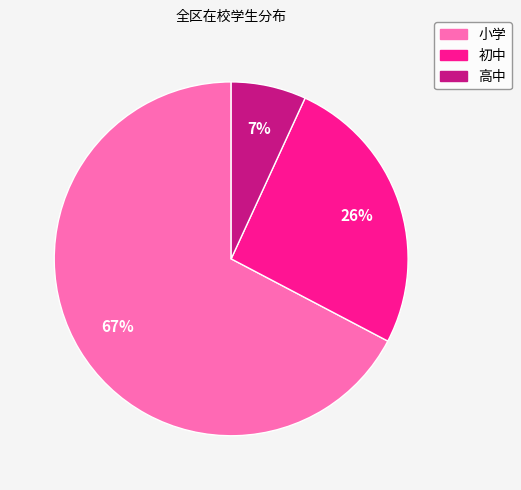

Is the sum of 初中 and 高中 greater than half?

No